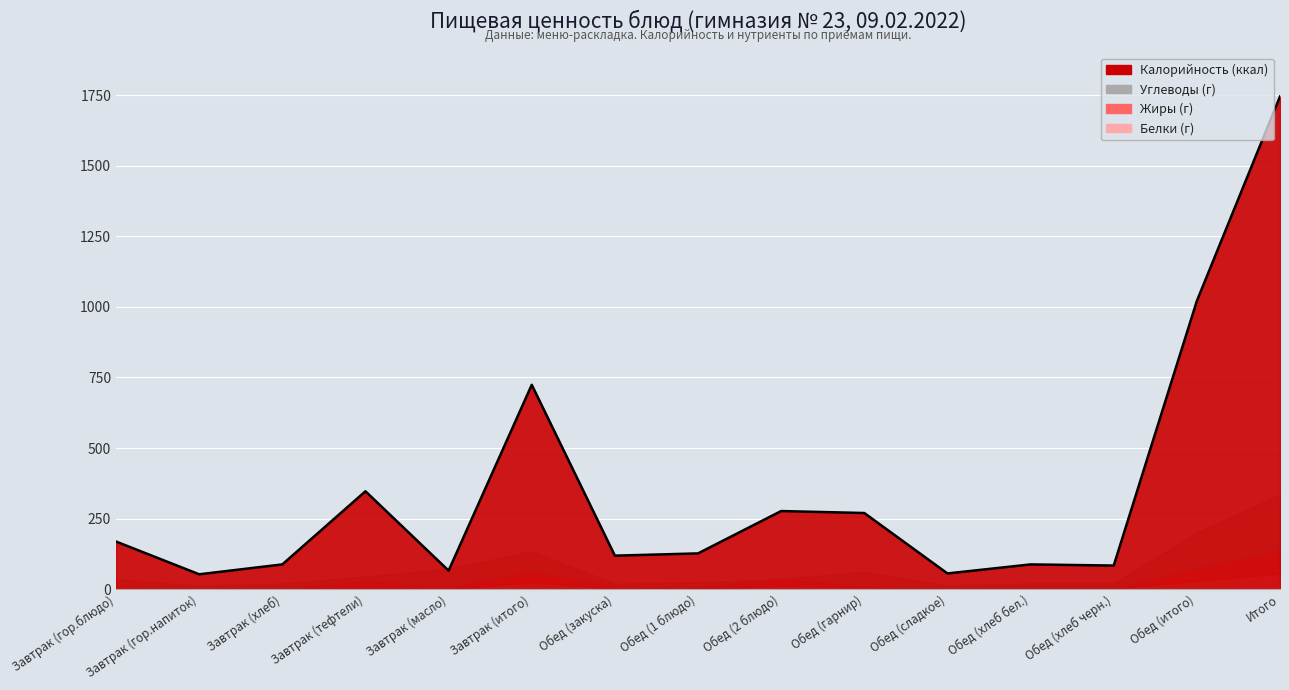

Which category has the lowest value in the Калорийность series?

Завтрак (гор.напиток)